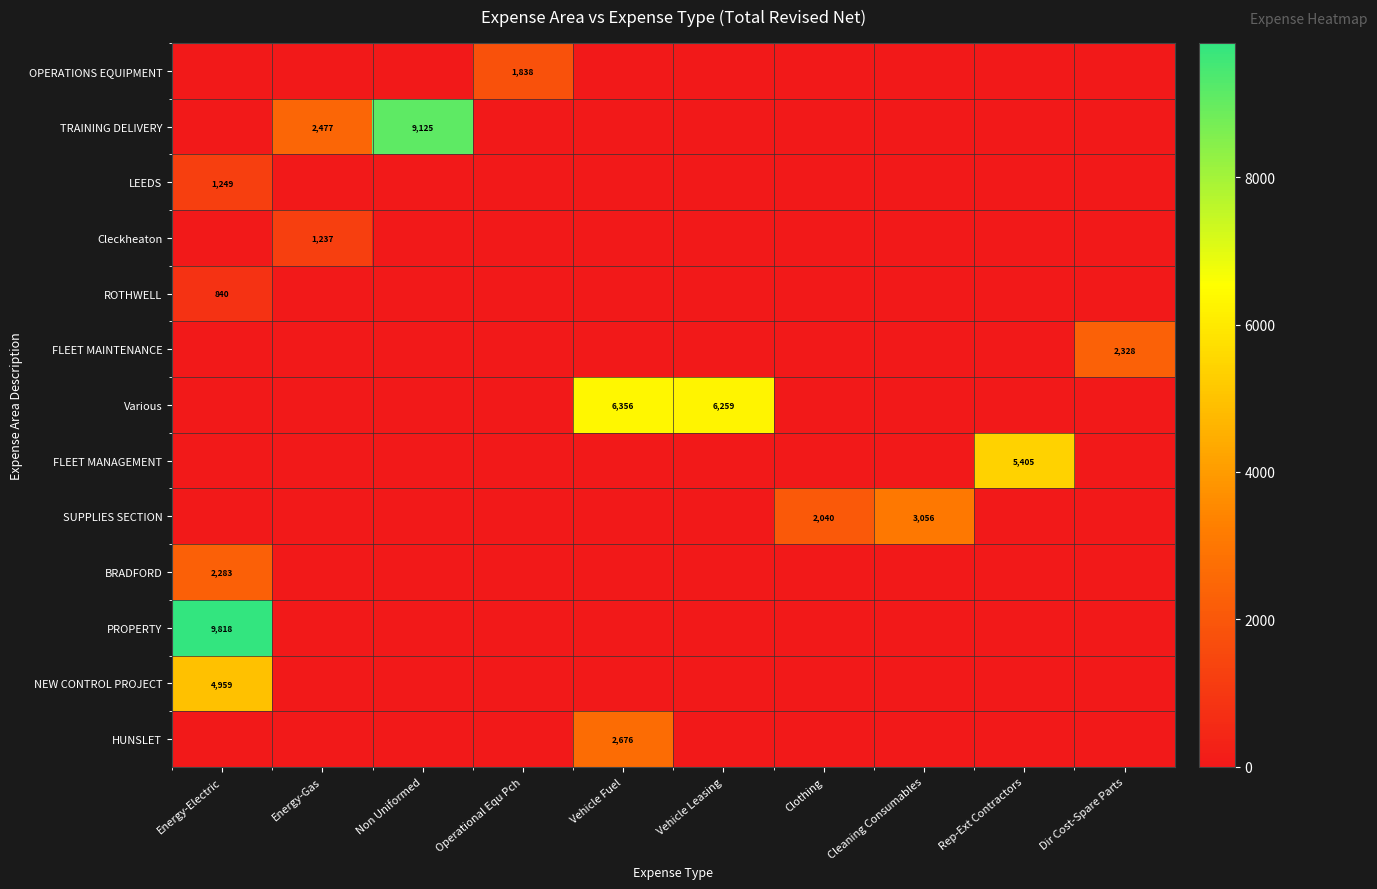

The TRAINING DELIVERY series shows 1149 at Energy-Gas. True or false?

False